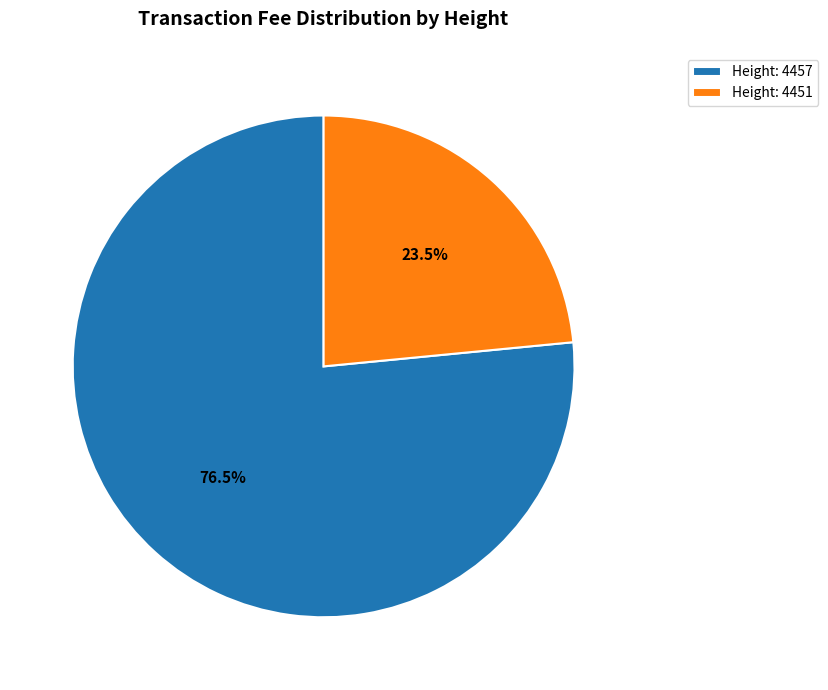

Count the number of slices in the pie.

2